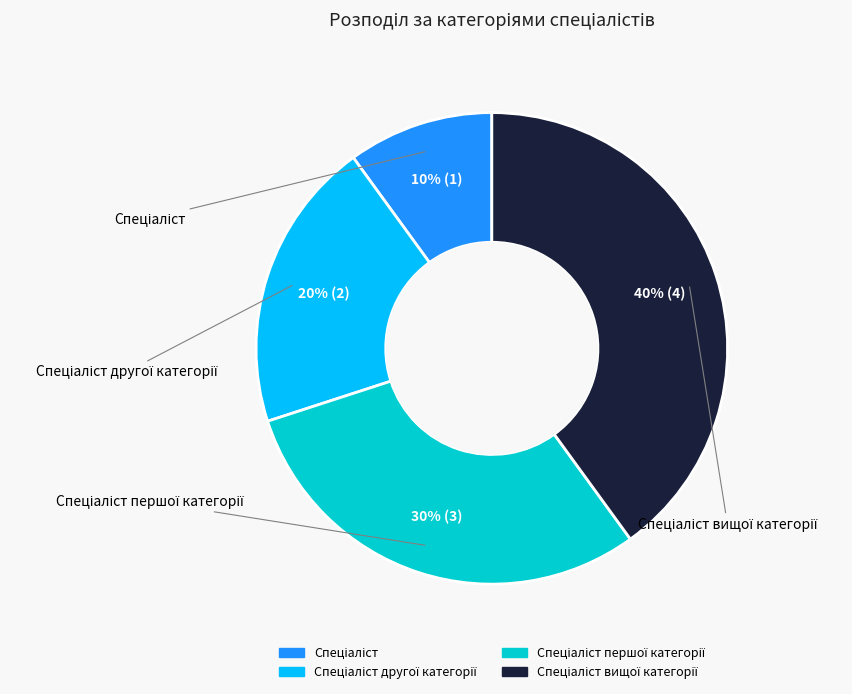

To the nearest percent, what is the average slice percentage?

25%